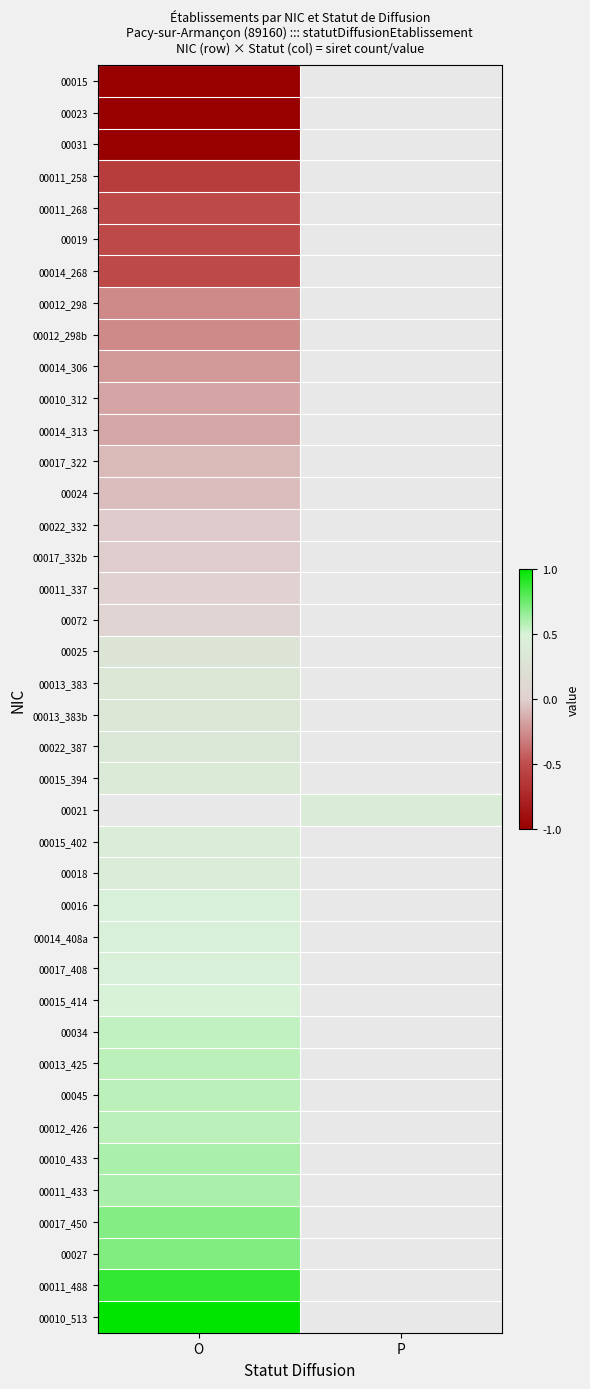

Which category has the lowest value in the 00011_433 series?

O